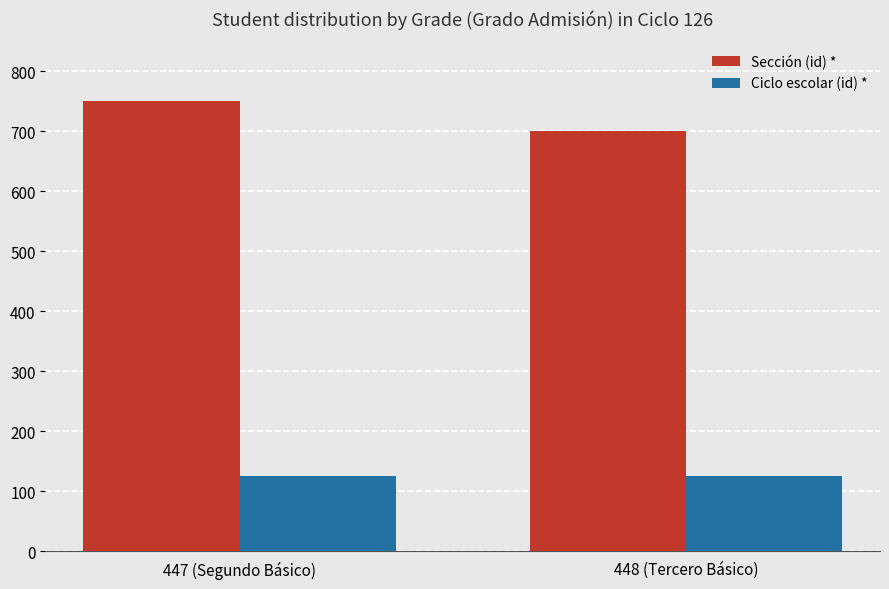

Reading left to right, what are all the values shown in this chart?

Sección (id) *: 750	700
Ciclo escolar (id) *: 126	126